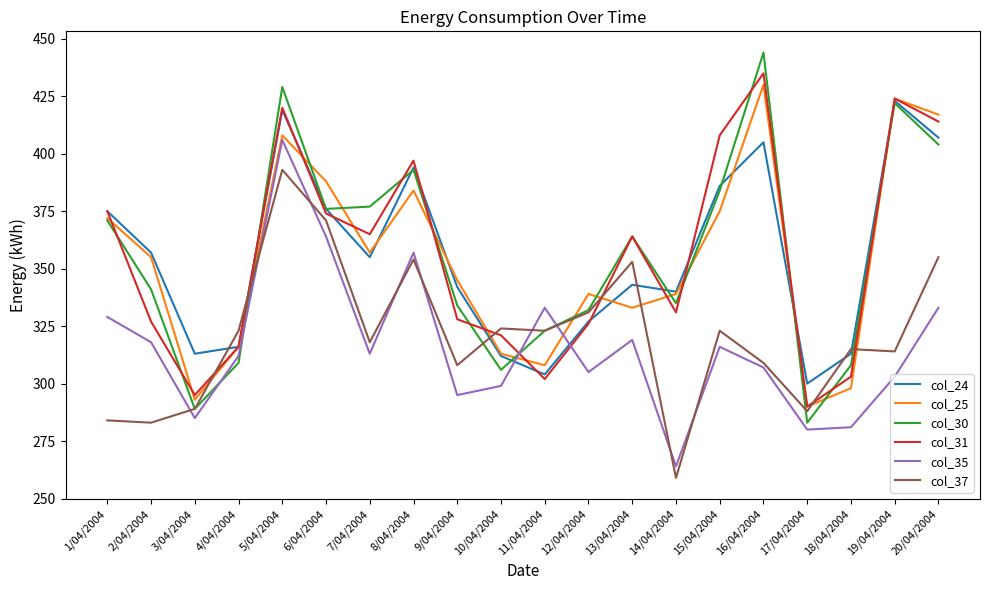

Reading left to right, transcribe all the data shown in this chart.

col_24: 375	357	313	316	419	376	355	394	342	312	304	327	343	340	386	405	300	313	423	407
col_25: 372	355	293	316	408	388	357	384	345	313	308	339	333	339	375	430	290	298	424	417
col_30: 371	341	289	309	429	376	377	393	334	306	323	332	364	335	384	444	283	308	422	404
col_31: 375	327	295	316	420	374	365	397	328	321	302	326	364	331	408	435	290	303	424	414
col_35: 329	318	285	312	406	364	313	357	295	299	333	305	319	264	316	307	280	281	303	333
col_37: 284	283	289	323	393	371	318	354	308	324	323	331	353	259	323	309	288	315	314	355